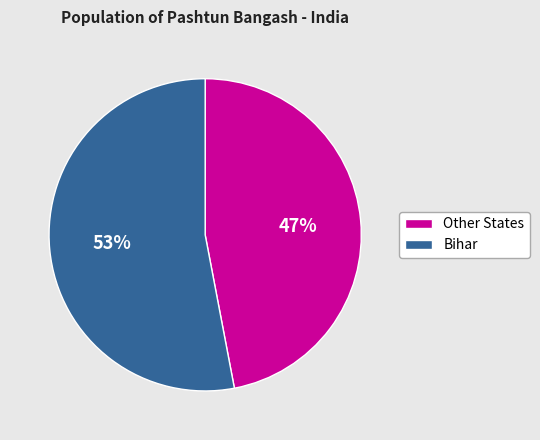

To the nearest percent, what is the average slice percentage?

50%